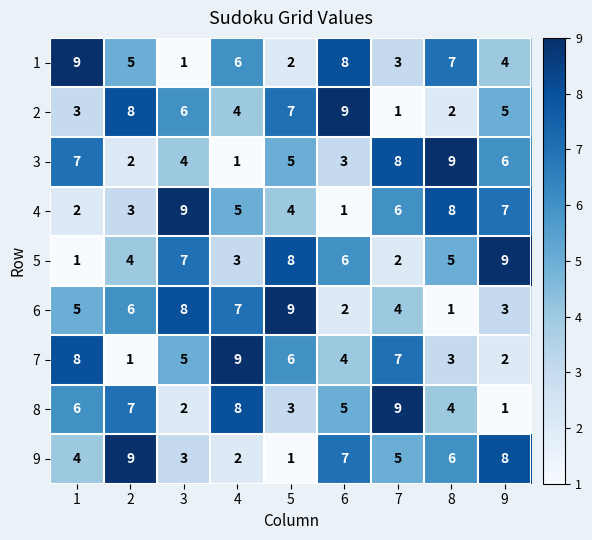

What is the total value across all series at 2?

45